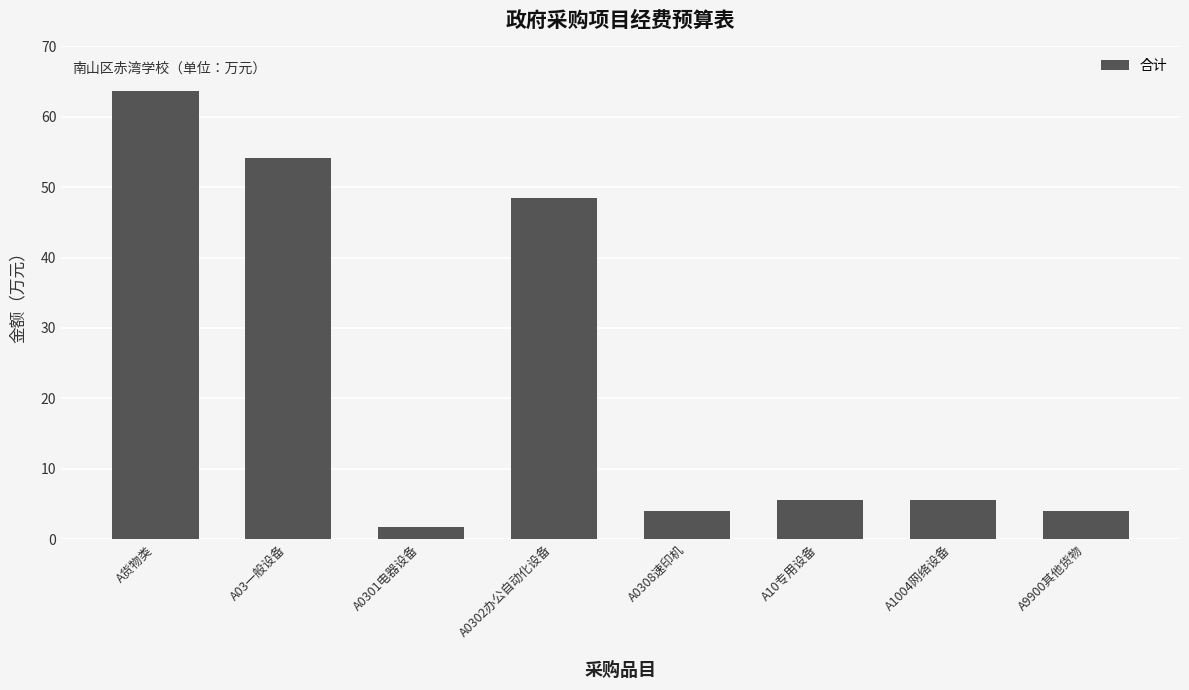

What is the sum of all values?

187.1